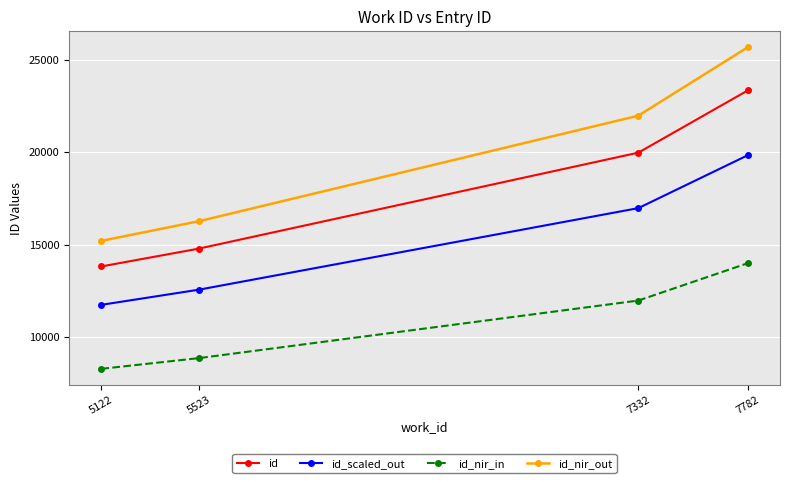

Reading left to right, what are all the values shown in this chart?

id: 5122=13824.0	5523=14786.0	7332=19970.0	7782=23328.0
id_scaled_out: 5122=11750.4	5523=12568.1	7332=16974.5	7782=19828.8
id_nir_in: 5122=8294.4	5523=8871.6	7332=11982.0	7782=13996.8
id_nir_out: 5122=15206.4	5523=16264.6	7332=21967.0	7782=25660.8